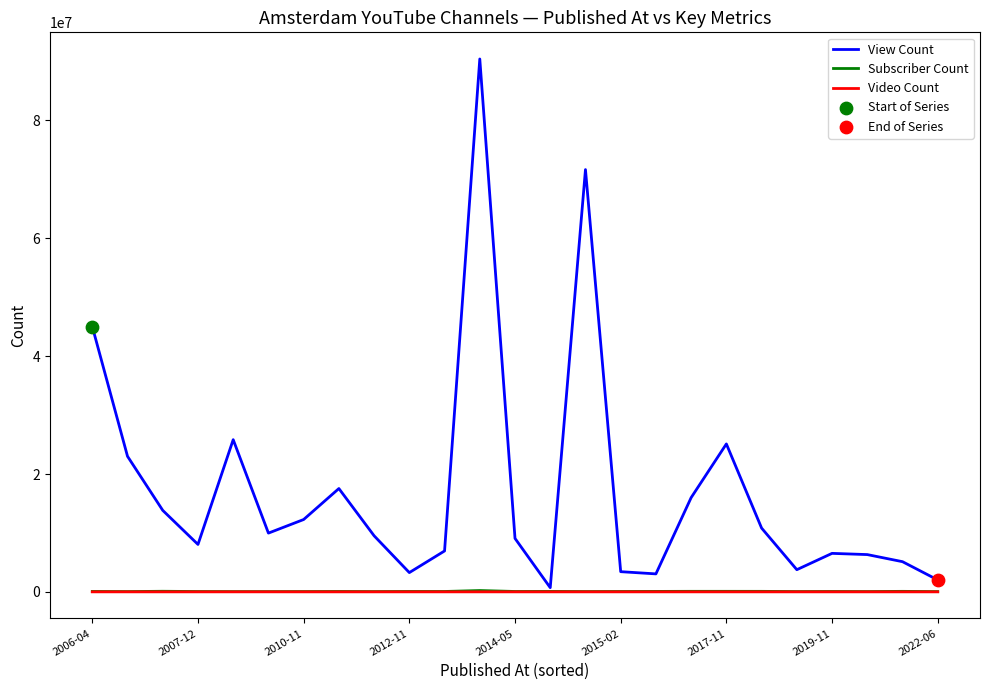

Which series has the largest total across all categories?

View Count